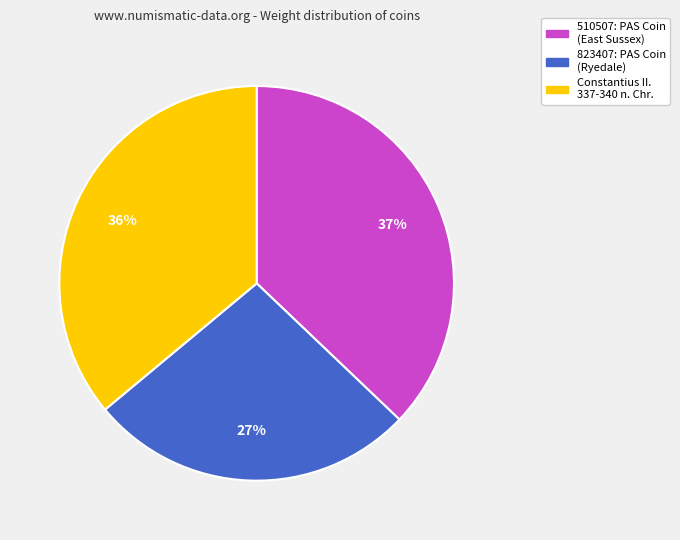

How many slices are in this pie chart?

3